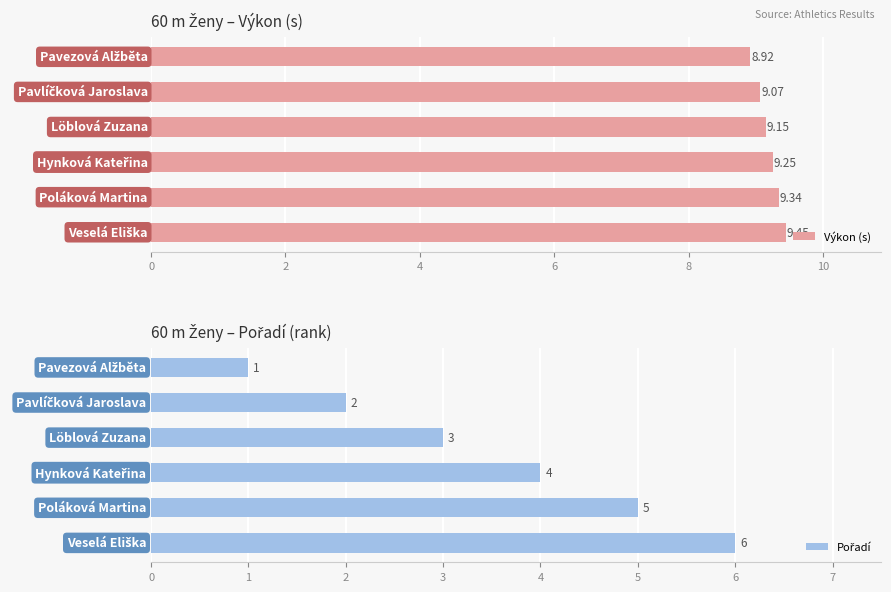

Does the chart contain stacked bars?

No